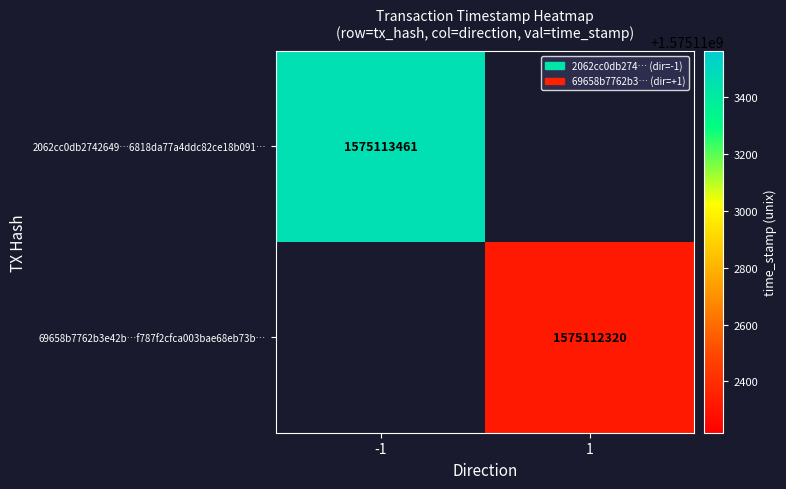

At direction, list the series in order from smallest to largest.

2062cc0db27426496818da77a4ddc82ce18b091, 69658b7762b3e42bf787f2cfca003bae68eb73b